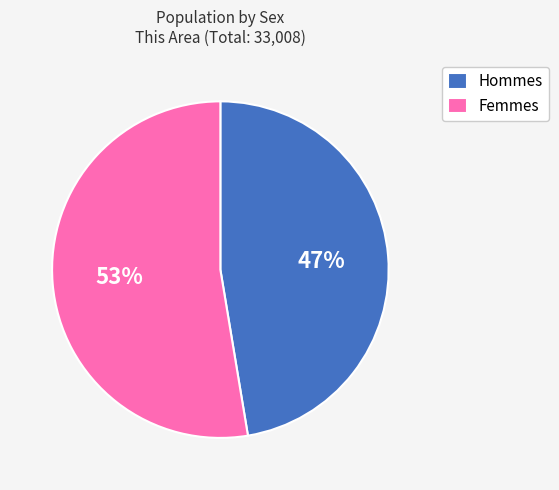

How many slices are in this pie chart?

2